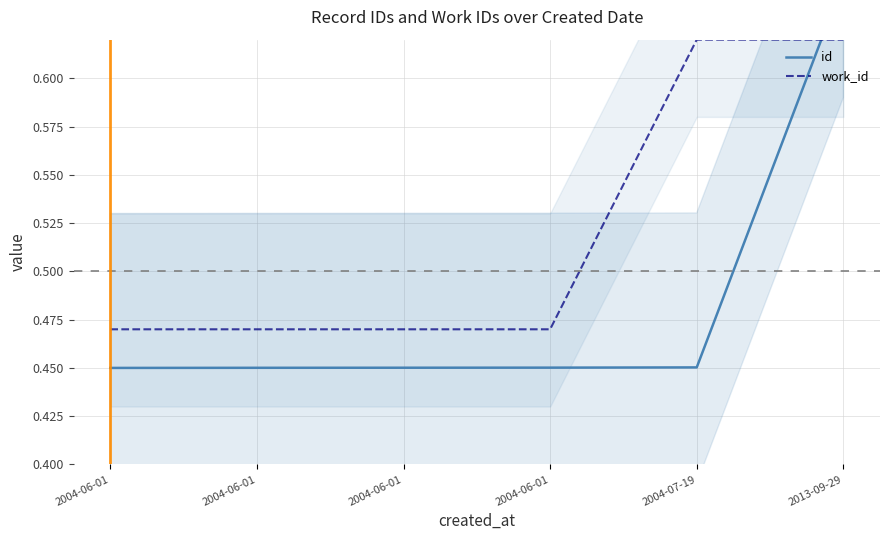

Which series has the widest spread of values?

id